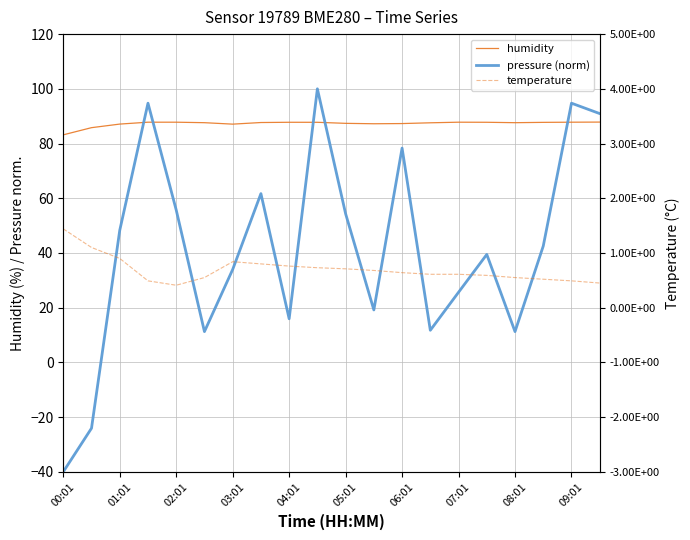

Does the chart display data point markers on the line(s)?

No